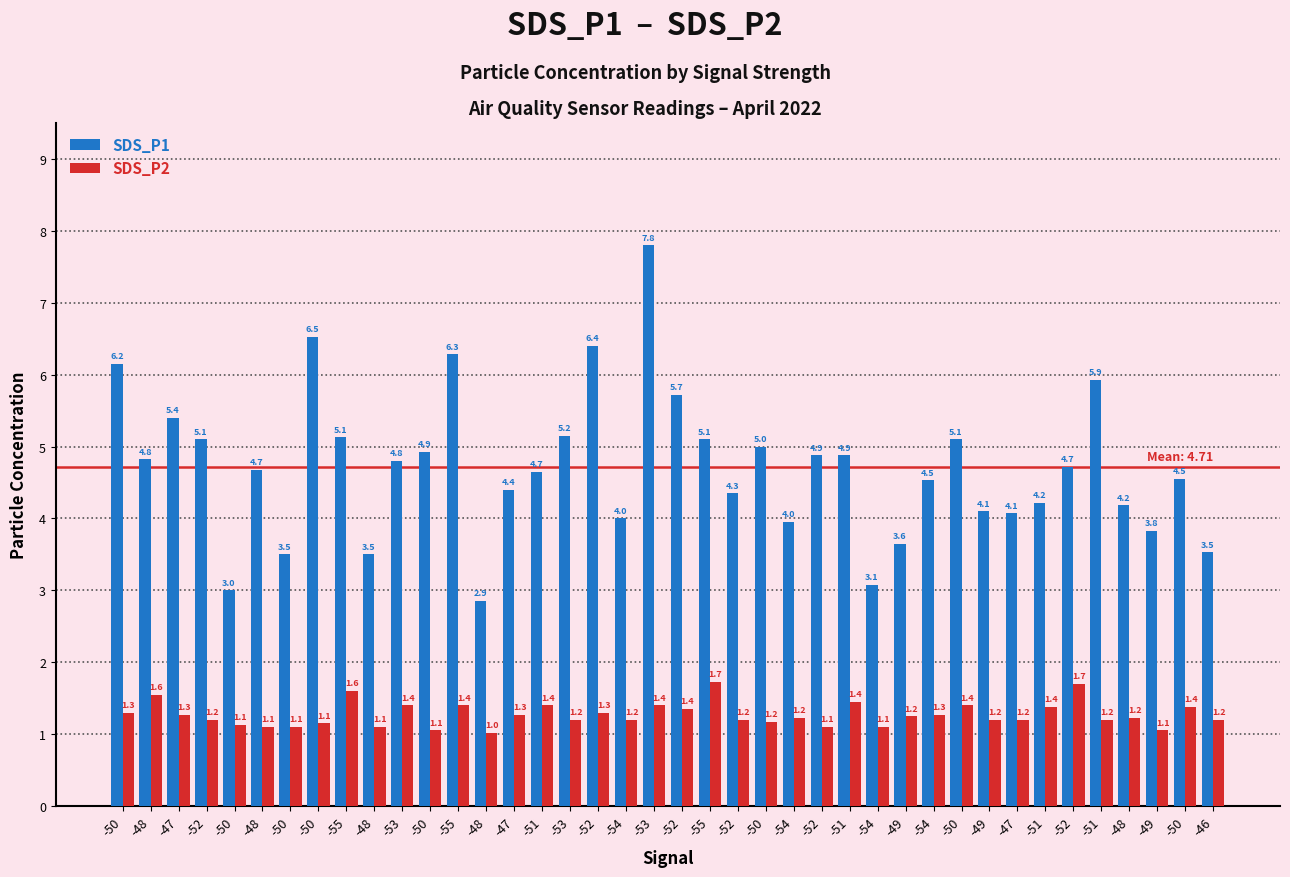

What is the difference between the SDS_P1 values at -50 and -50?

1.6